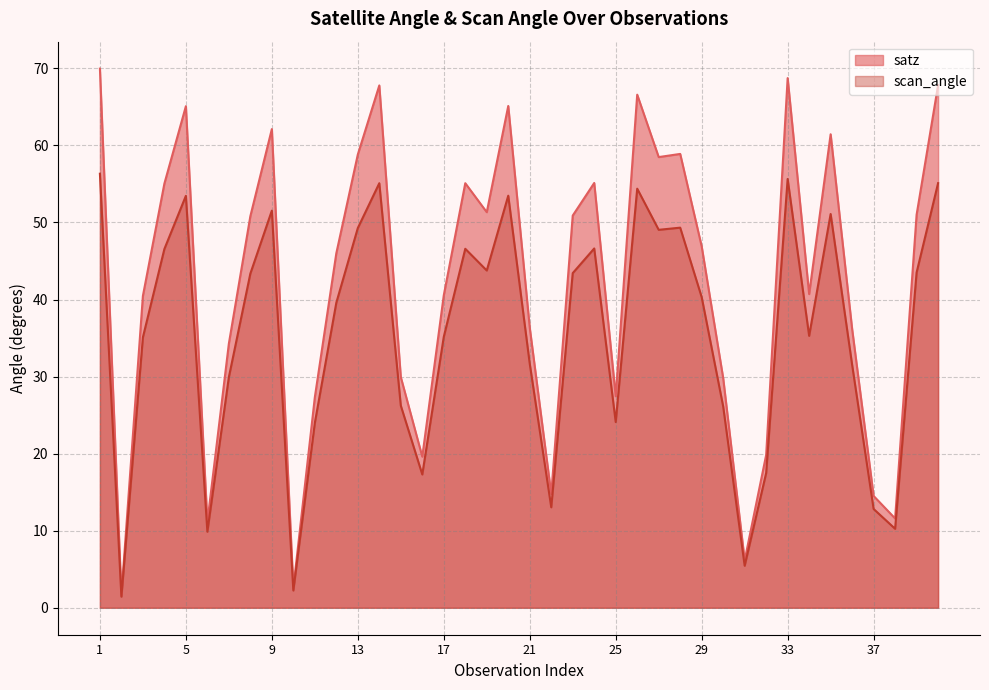

What is the average value of the scan_angle series?

35.4